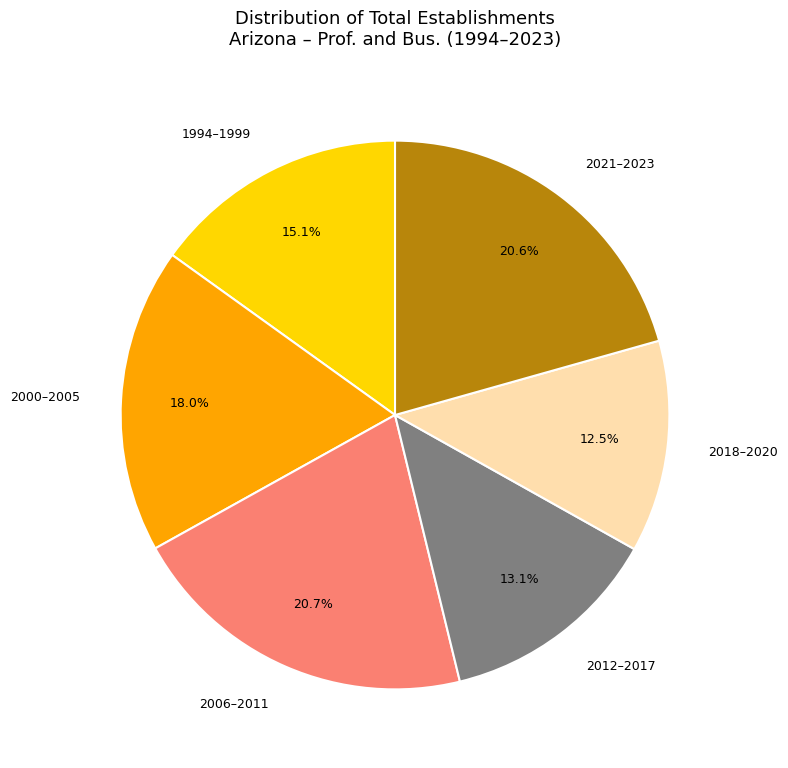

What is the total percentage of 2000–2005 and 2006–2011?

38.7%